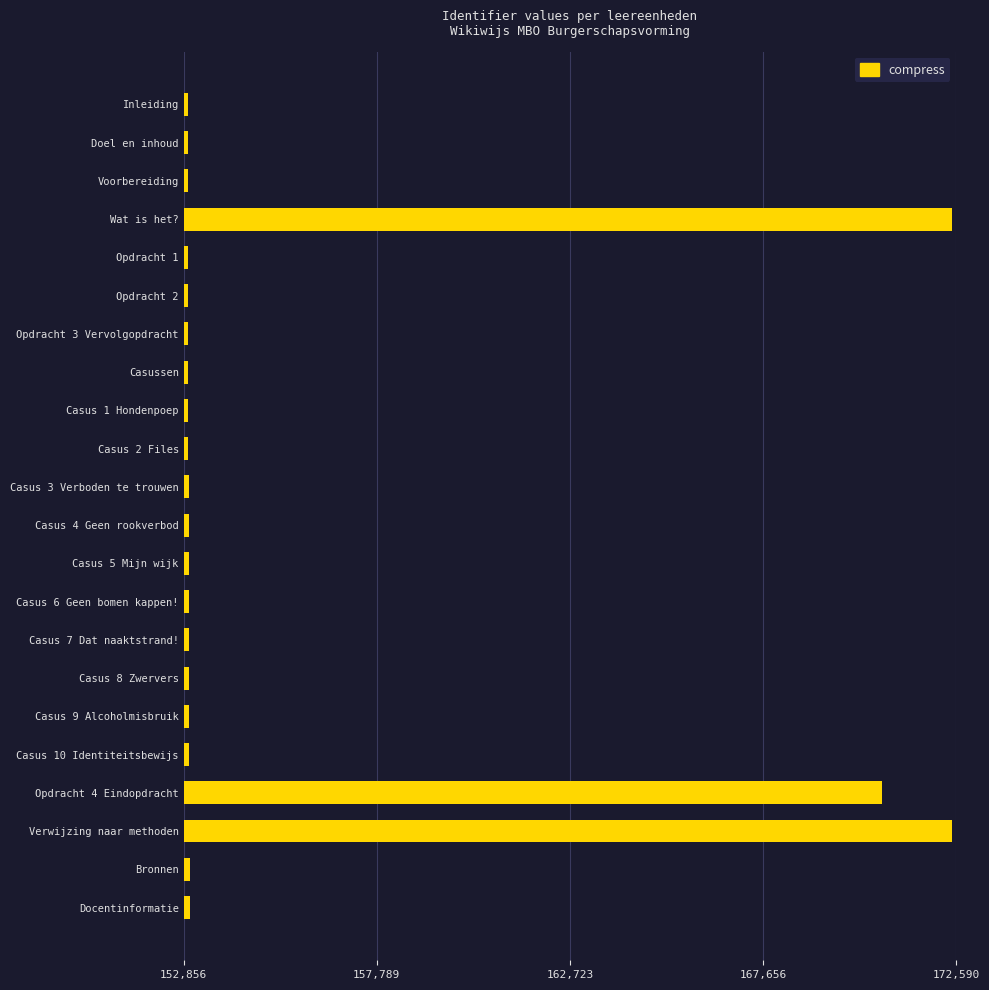

What is the average value?

155560